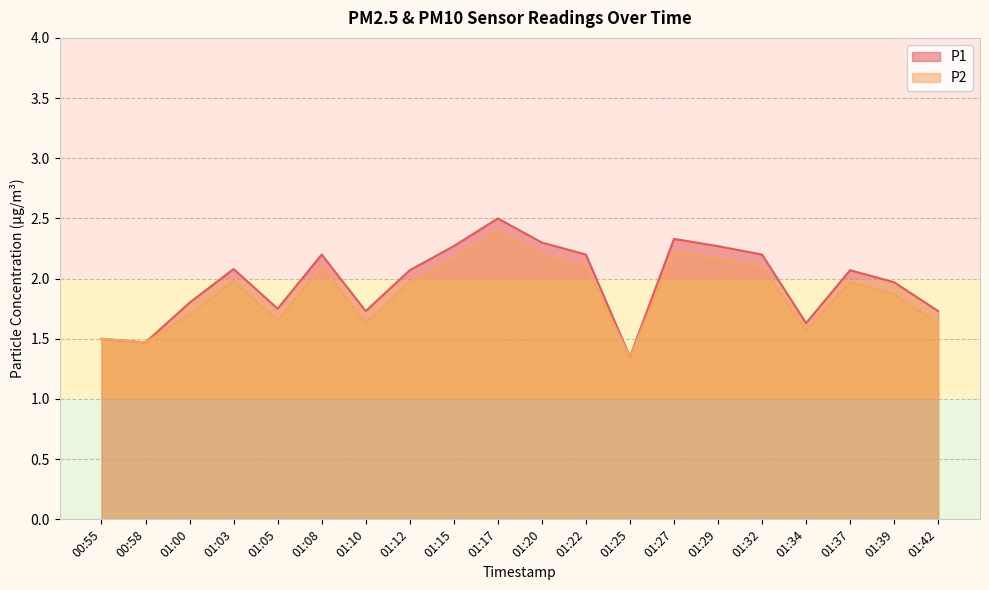

What are all the series names shown in the legend?

P1, P2